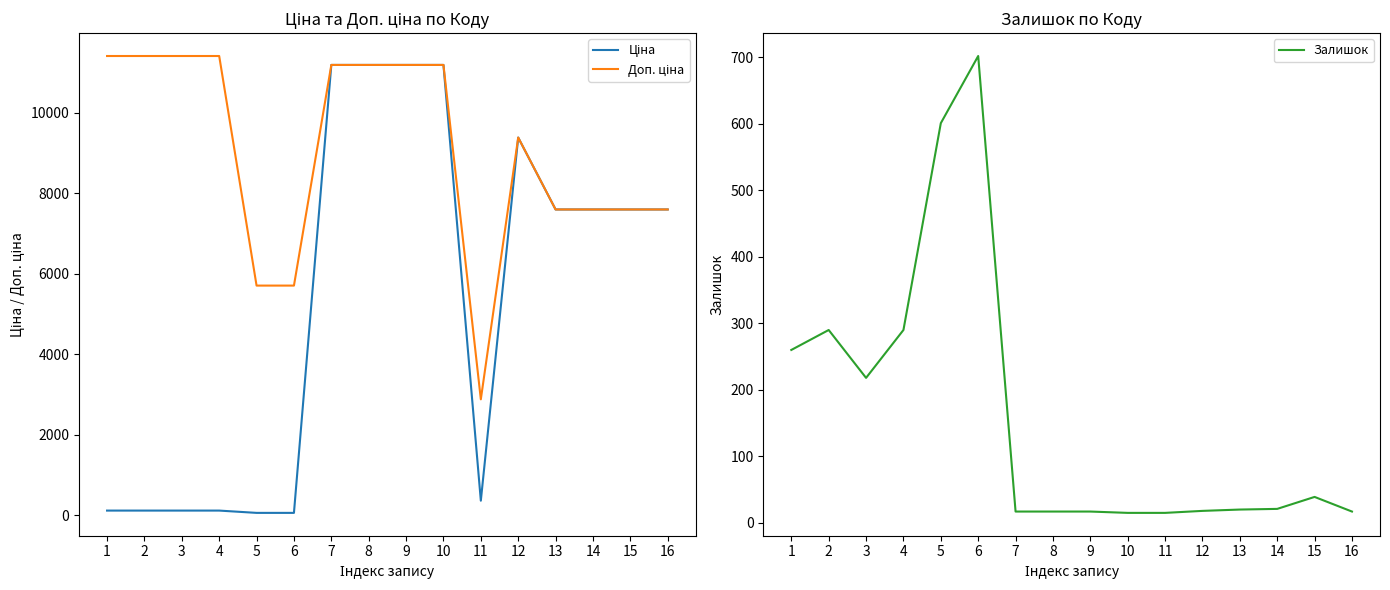

True or false: Доп. ціна and Залишок cross at least once.

False